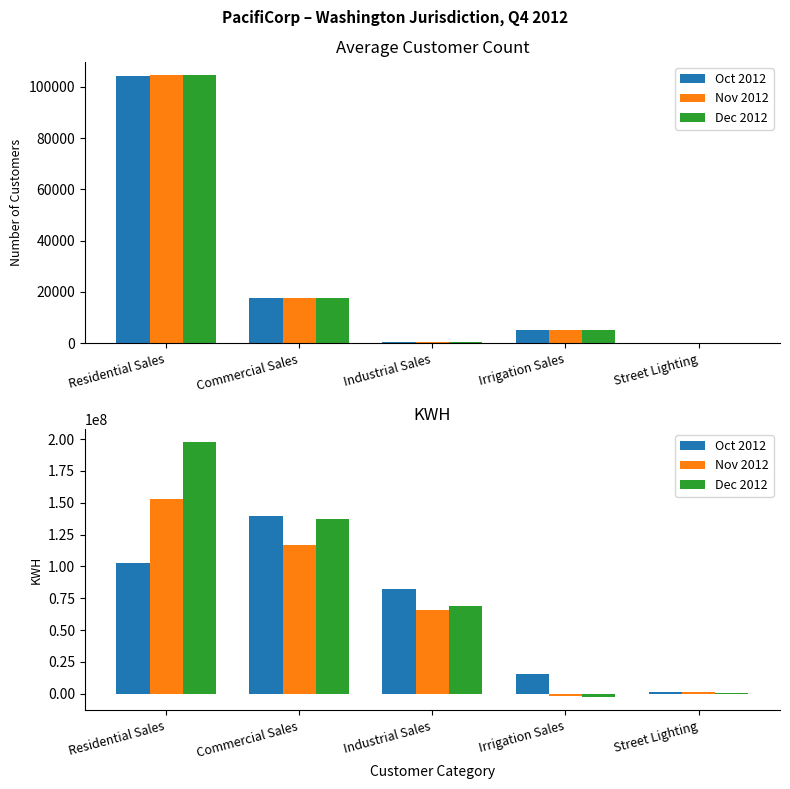

Count the number of categories in the chart.

5